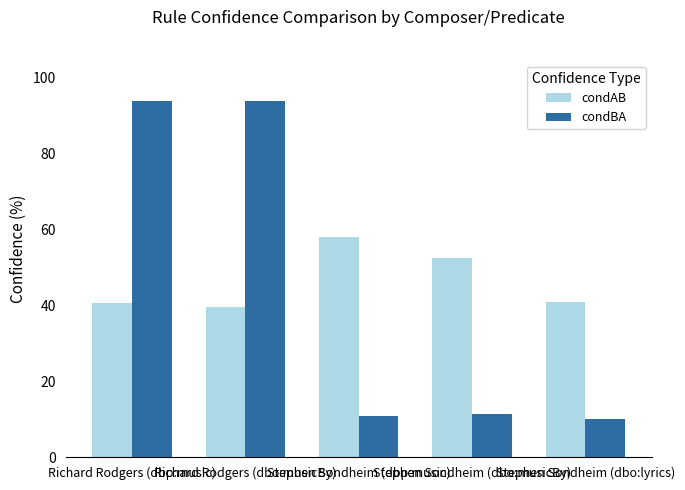

Which series has the largest range (max minus min)?

condBA